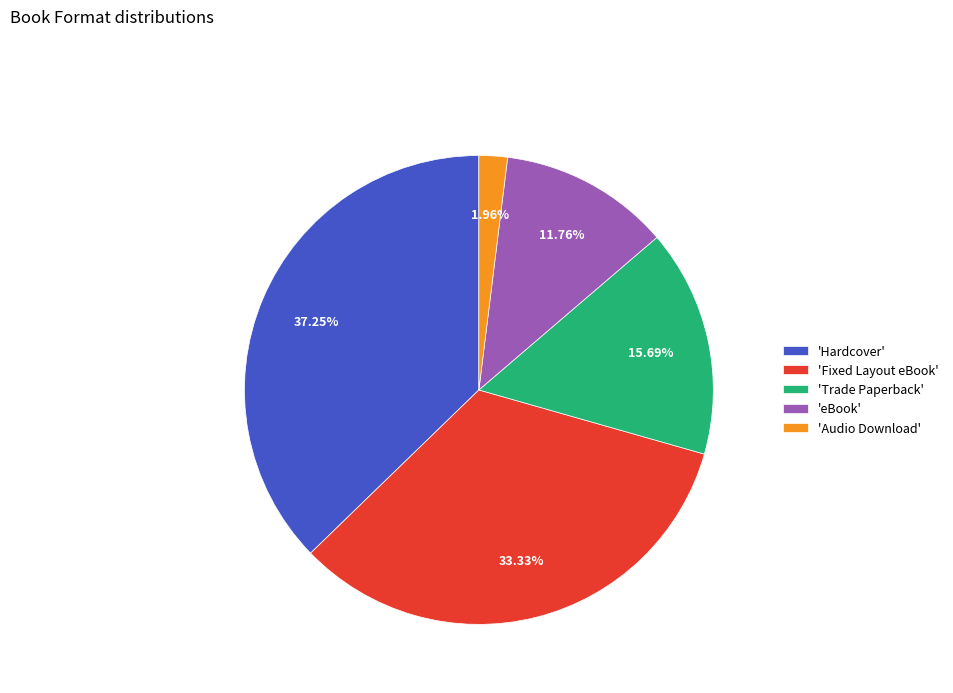

Count the number of slices in the pie.

5